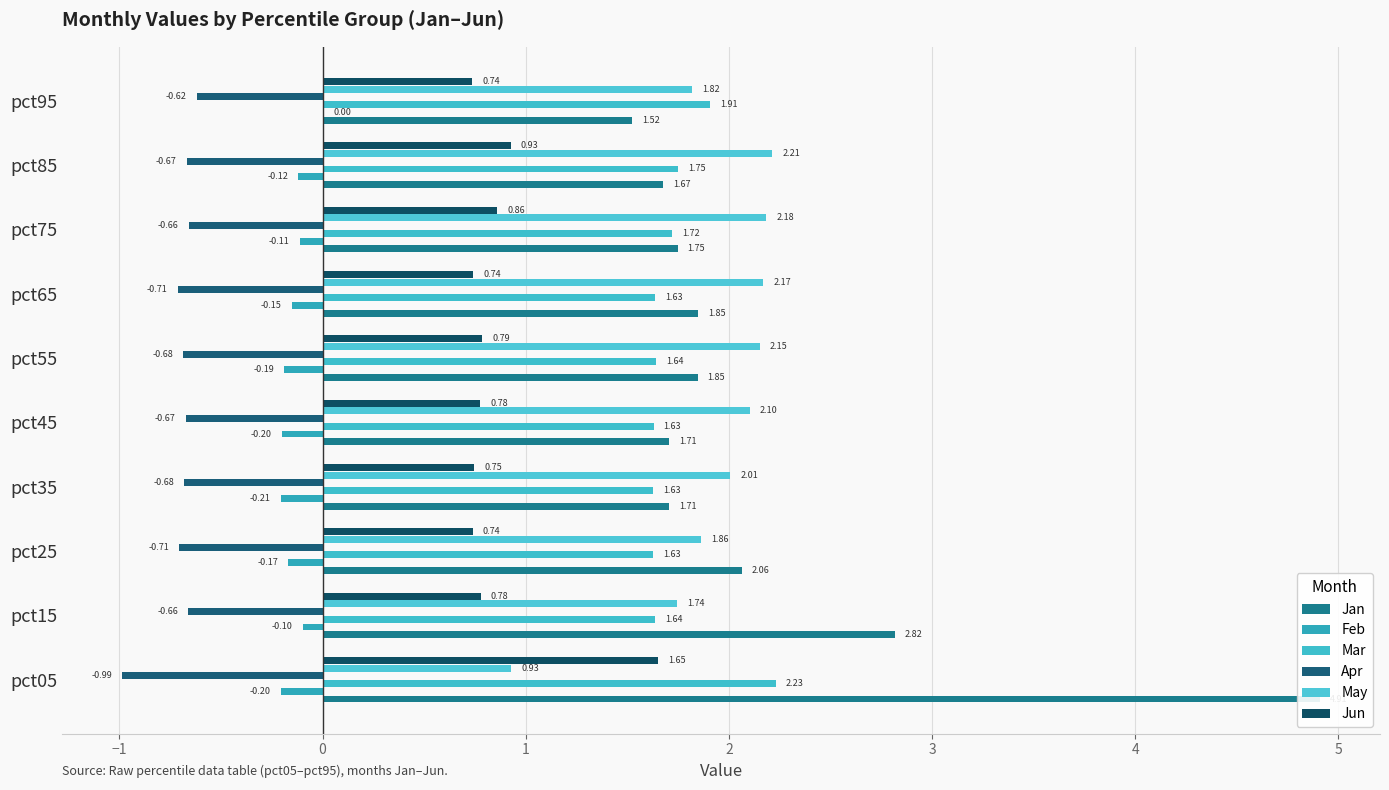

Between pct75 and pct45, which is larger?

pct75